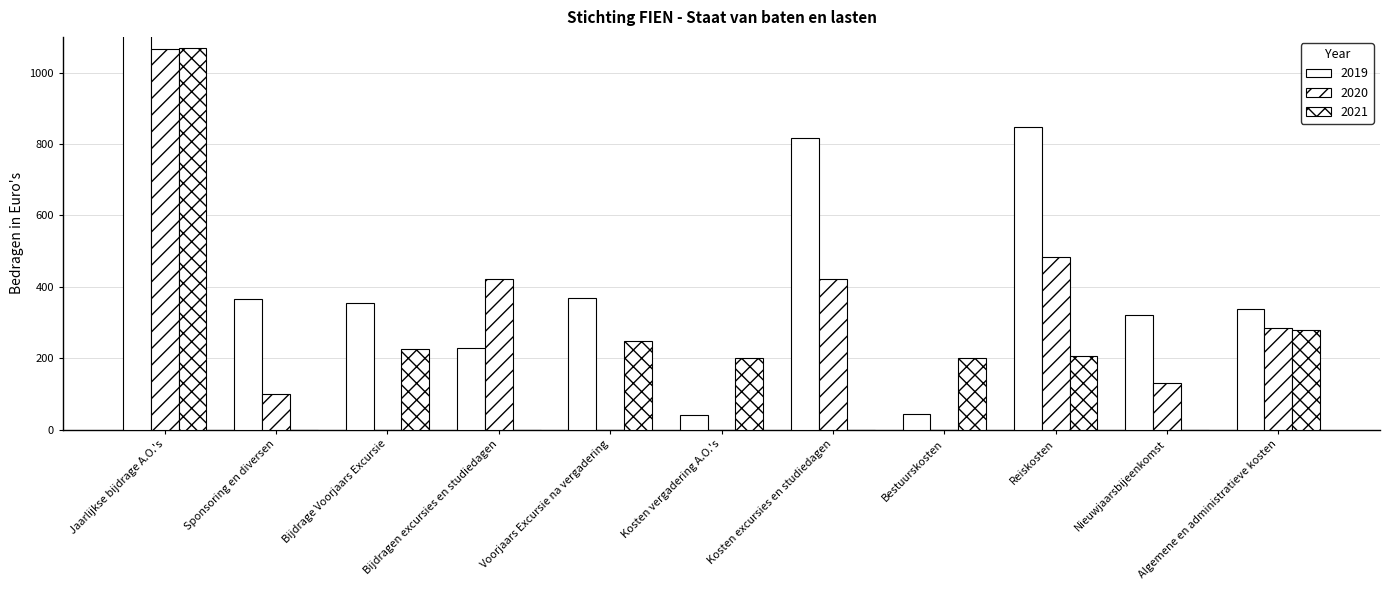

How many bars are there in each group?

3